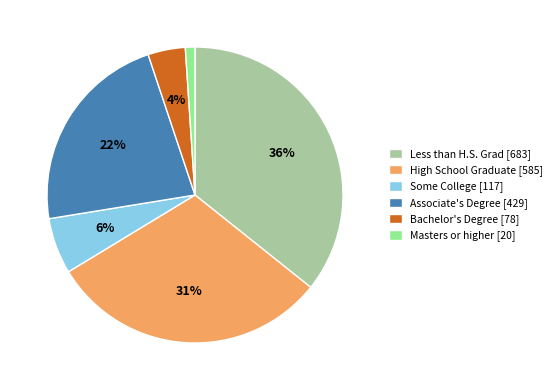

Rank the categories by value from lowest to highest.

Masters or higher, Bachelor's Degree, Some College, Associate's Degree, High School Graduate, Less than H.S. Grad